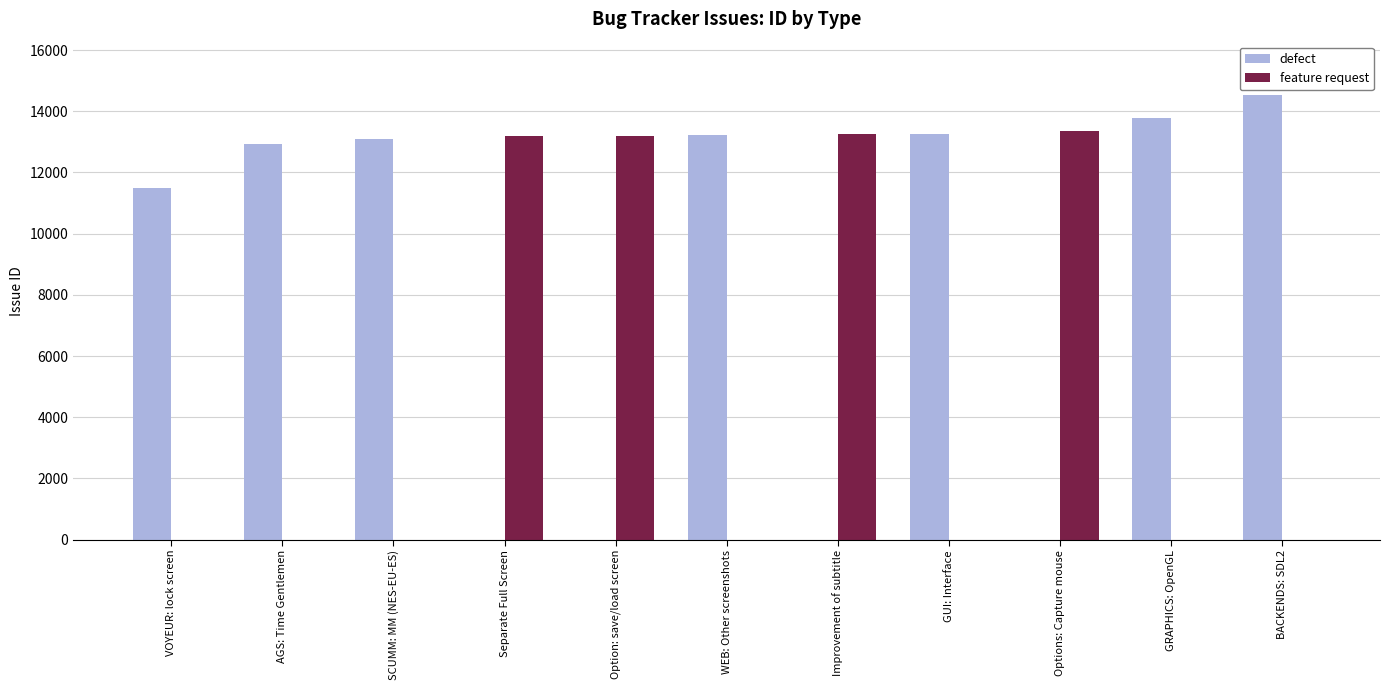

At which label is defect closest to 7265?

VOYEUR: lock screen